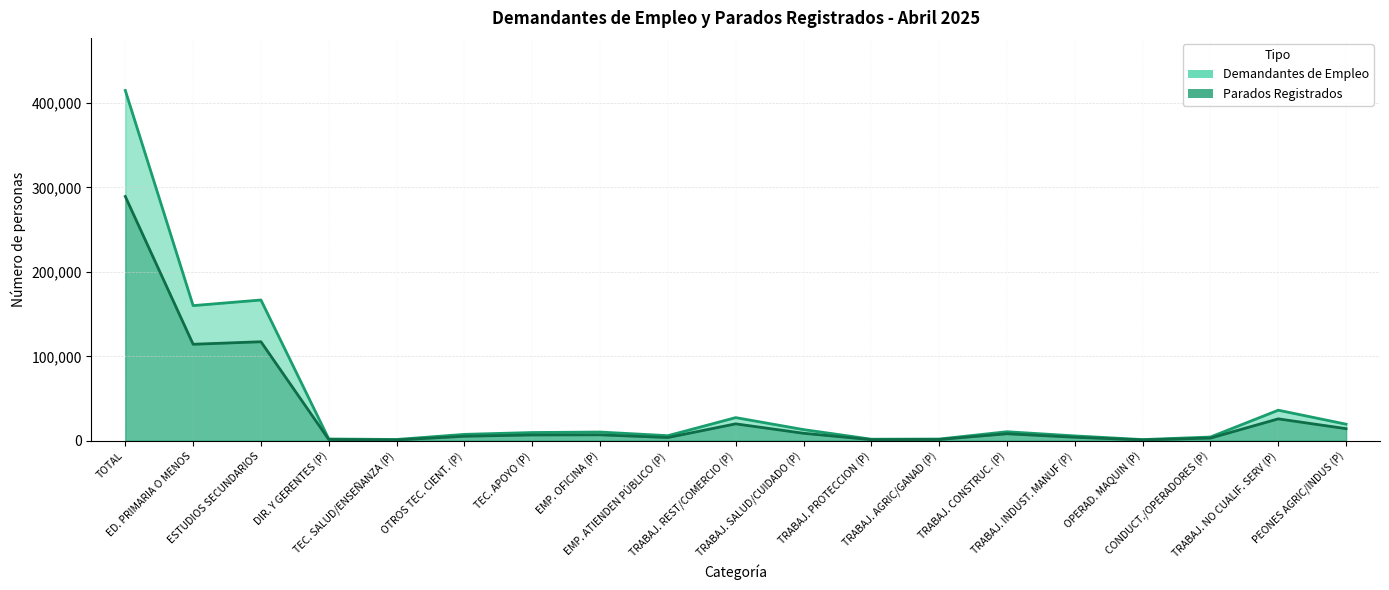

How many lines are shown in the chart?

2